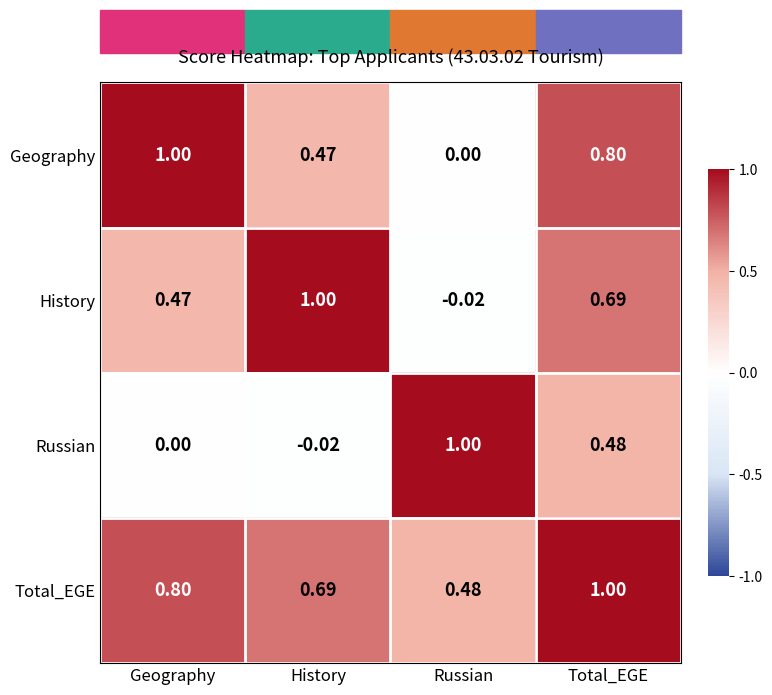

Between Russian and Total_EGE, which series saw the biggest shift?

Geography